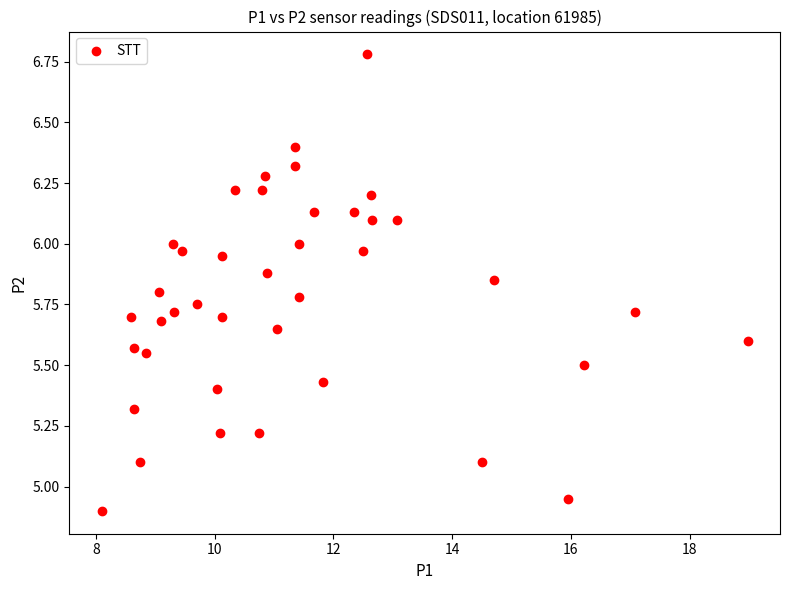

What is the range of X values (max minus min)?

10.9